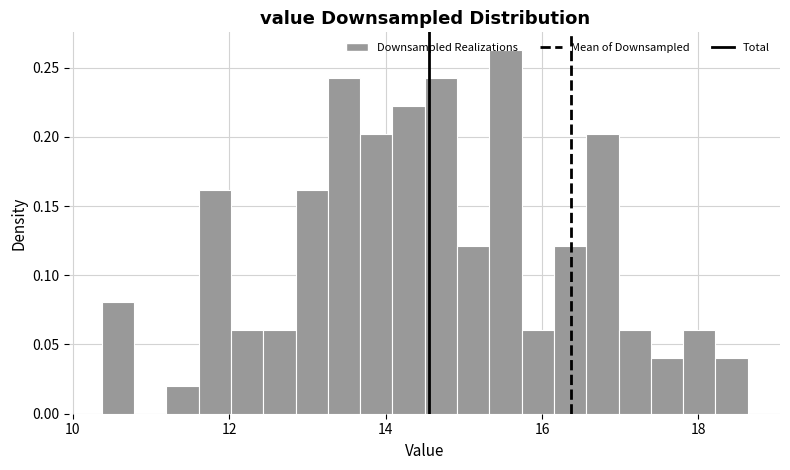

Read against the x-axis, roughly where is the centre of the tallest bar?

15.6